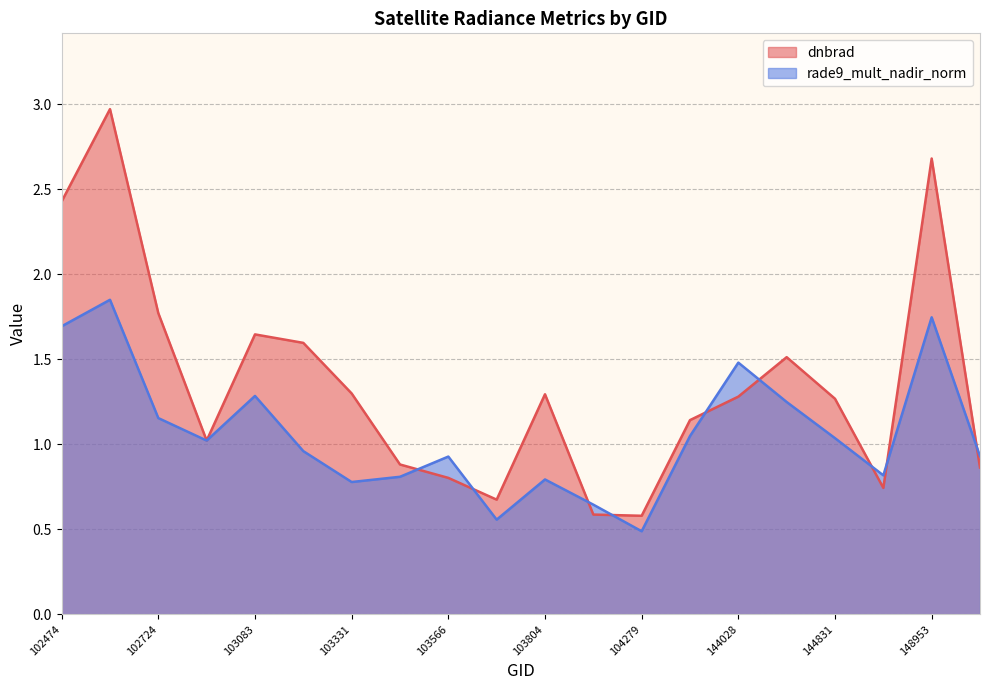

Which category has the highest value in the dnbrad series?

102595